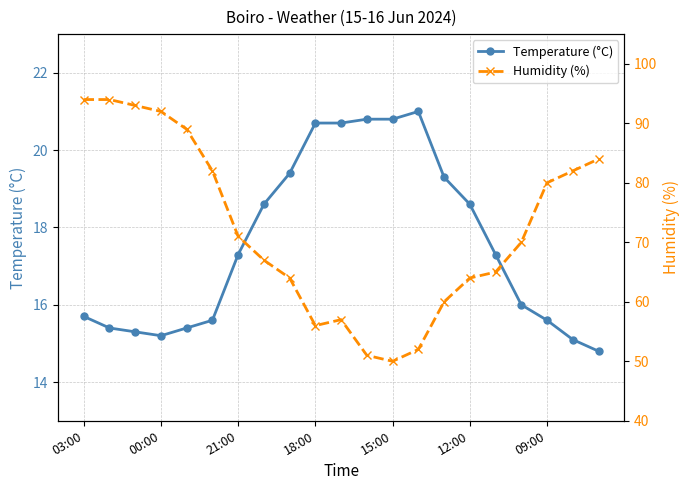

What is the minimum value for Temperature (°C)?

14.8